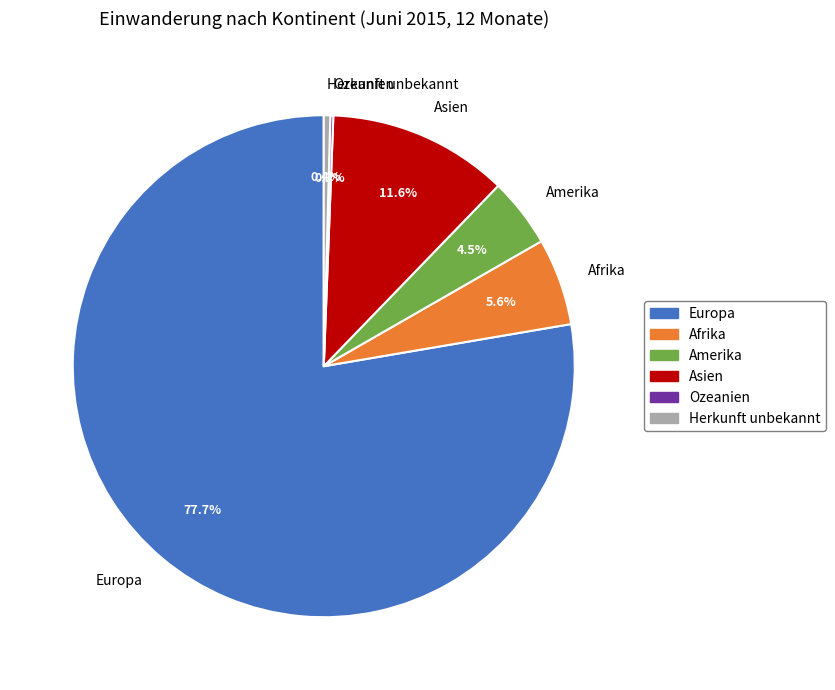

To the nearest percent, what is the average slice percentage?

17%